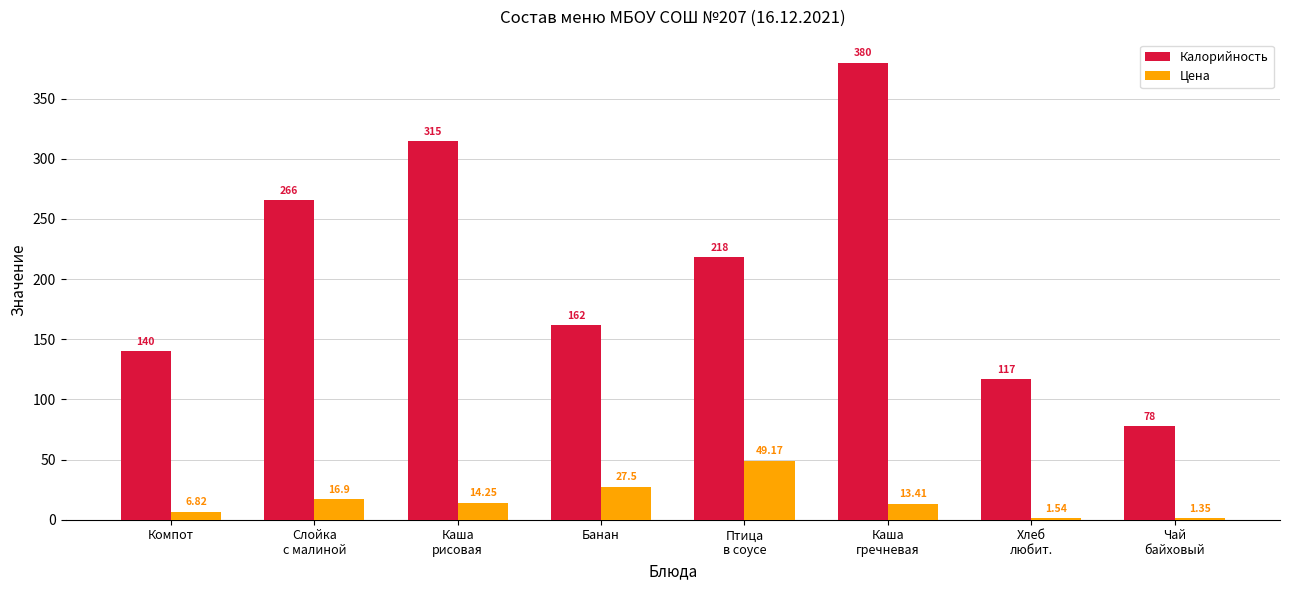

Between Слойка
с малиной and Каша
гречневая, which series saw the biggest shift?

Калорийность